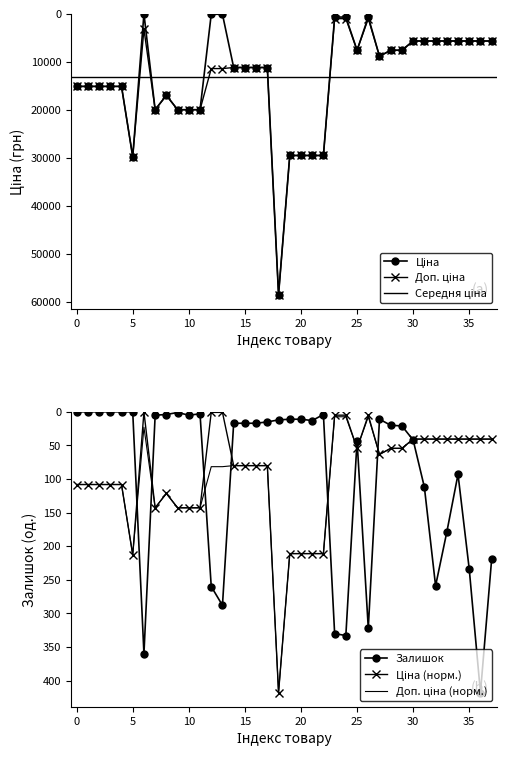

Is it true that Залишок equals 0.0 at Доп. ціна?

True